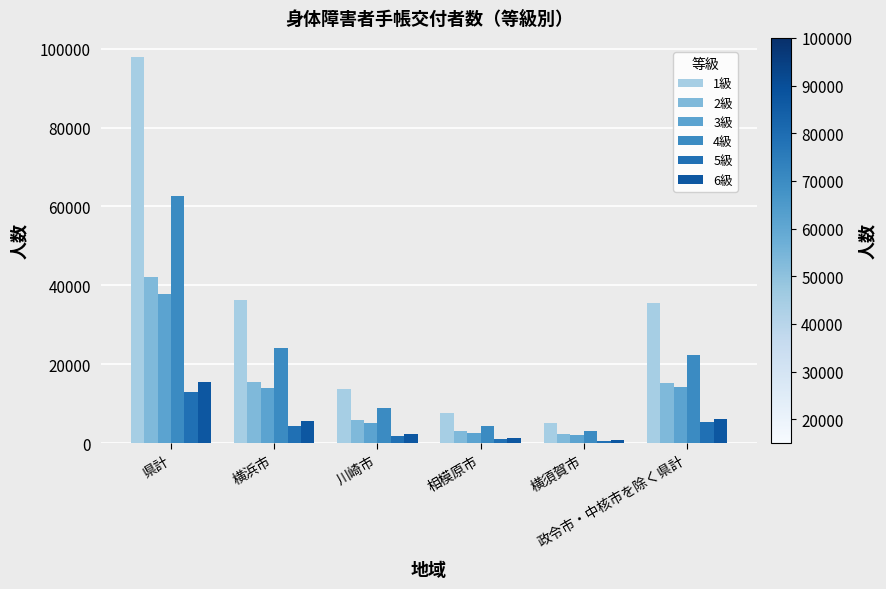

Reading right to left, what are all the values shown in this chart?

1級: 35400	4975	7548	13770	36155	97848
2級: 15303	2181	3073	5911	15550	42018
3級: 14236	1925	2586	5085	14025	37857
4級: 22336	3072	4352	8864	24095	62719
5級: 5331	501	941	1784	4429	12986
6級: 5993	709	1160	2165	5478	15505